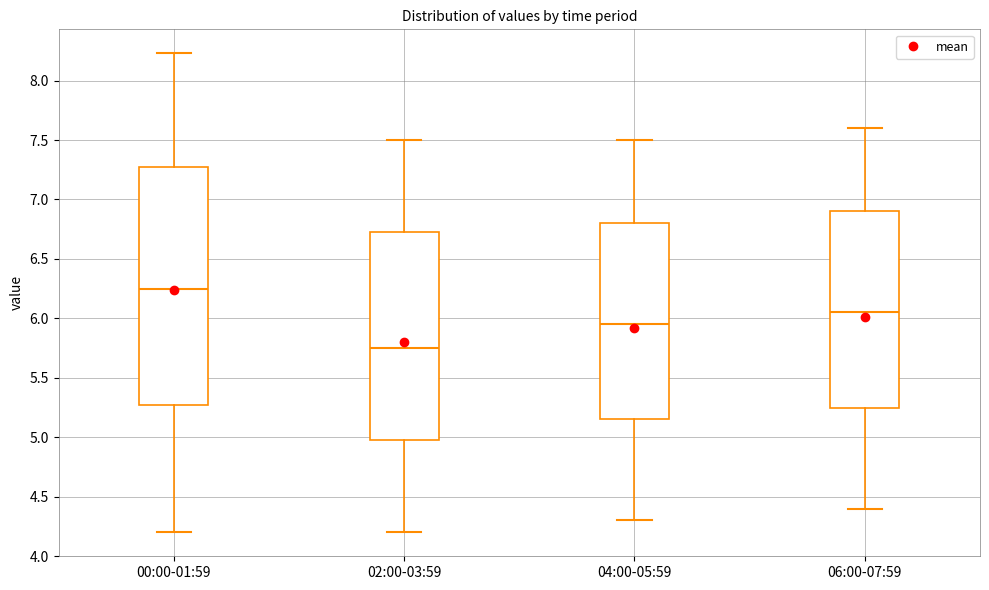

Reading left to right, transcribe this box plot: for each box, give where its median line is, the range the box spans, and where its two whiskers end, as read against the y-axis. The values are not printed on the chart, so give them approximately, as read against the axis.

00:00-01:59: median 6.25, box 5.30 to 7.25, whiskers 4.20 to 8.25
02:00-03:59: median 5.75, box 5.00 to 6.75, whiskers 4.20 to 7.50
04:00-05:59: median 5.95, box 5.15 to 6.80, whiskers 4.30 to 7.50
06:00-07:59: median 6.05, box 5.25 to 6.90, whiskers 4.40 to 7.60